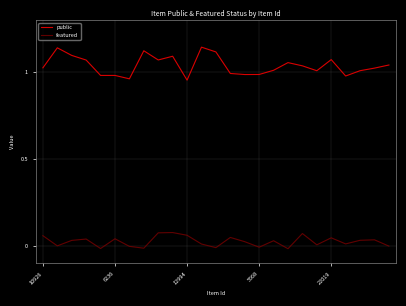

In public, how many points are lower than both neighbors (excluding endpoints)?

6